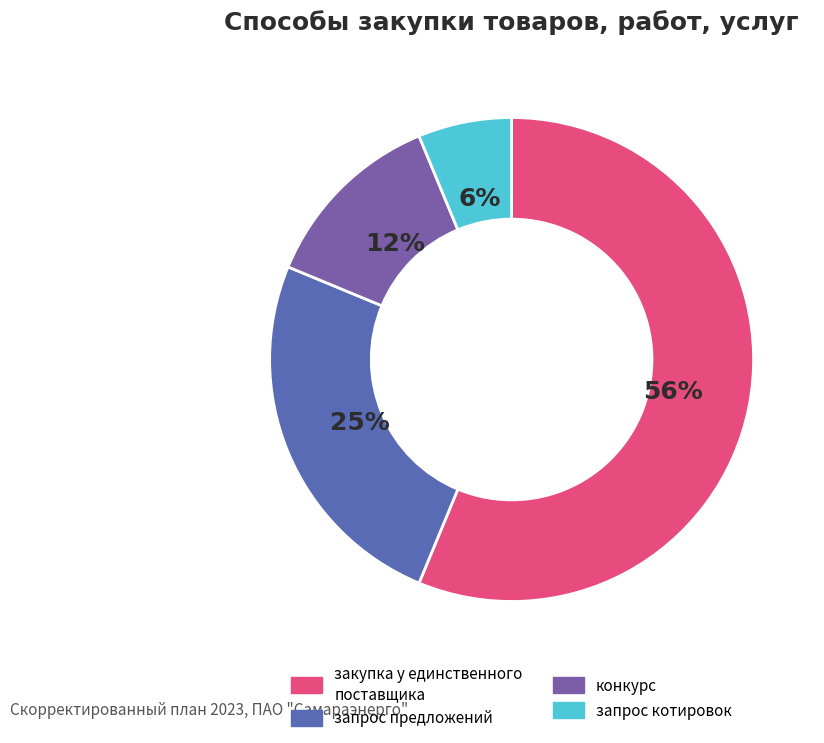

To the nearest percent, what percentage of the pie is конкурс?

12%